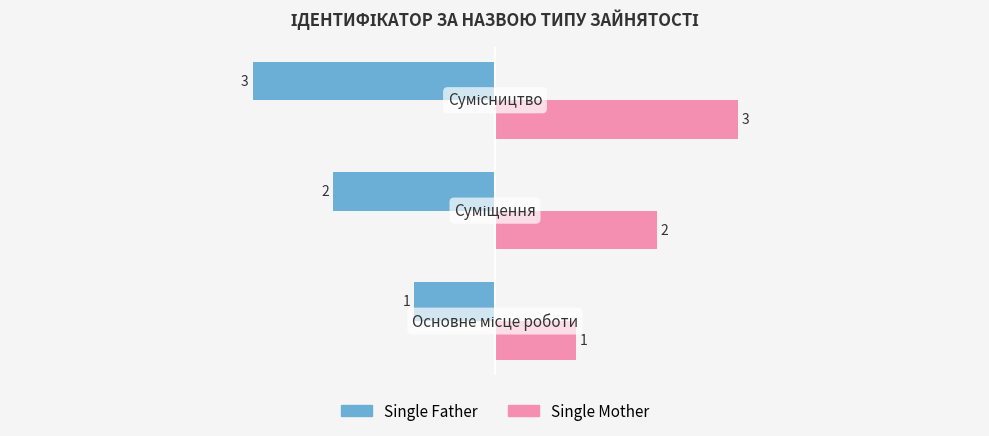

What is the difference between the maximum and second lowest values in the Single Father series?

1